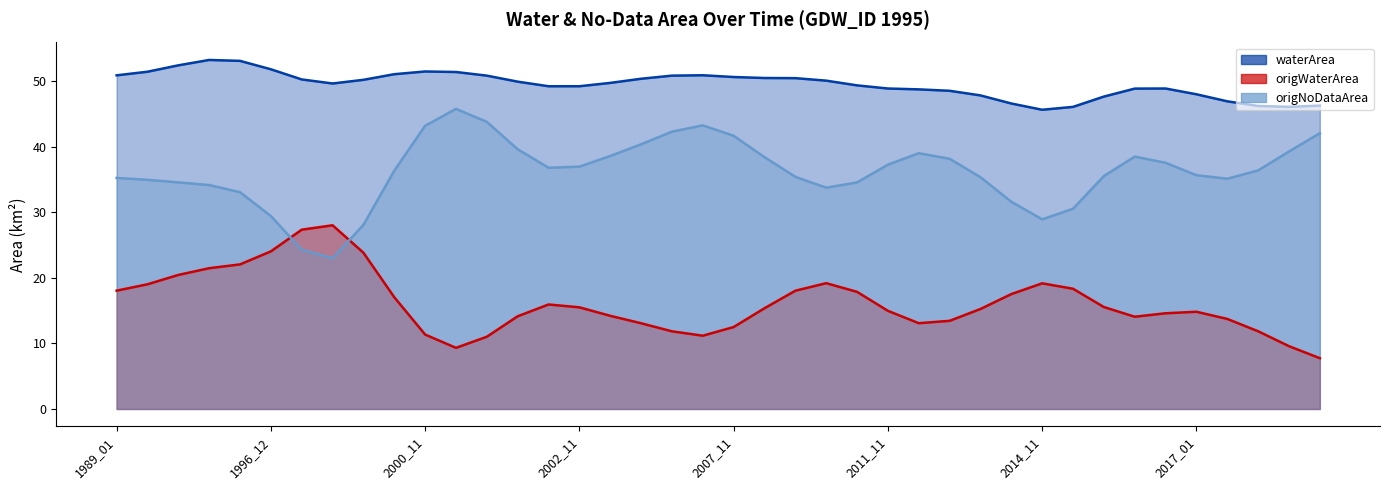

What is the approximate value of origWaterArea at 1999_12?

17.9